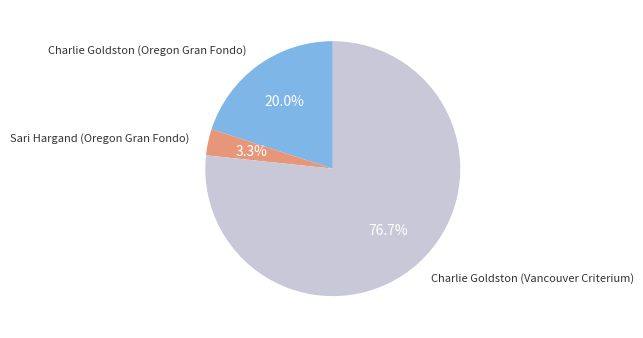

Is there a majority slice in this chart?

Yes